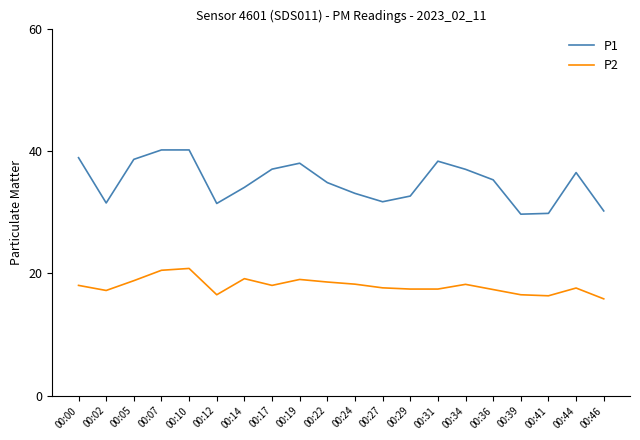

What is the difference between the maximum and second lowest values in the P1 series?

10.4